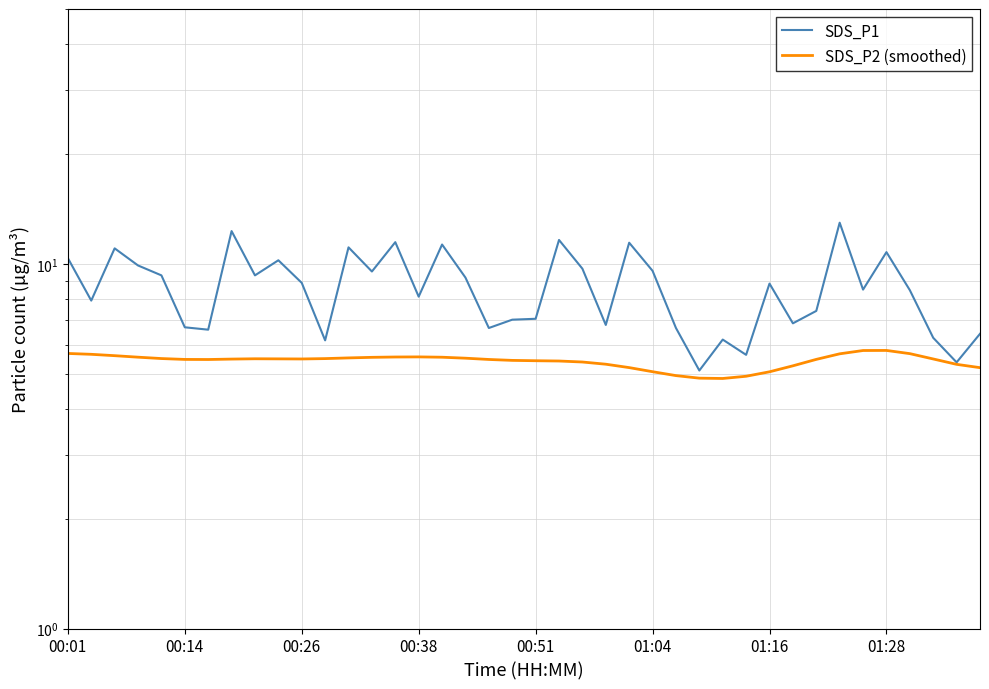

What is the difference between the maximum and minimum values in the SDS_P2 (smoothed) series?

0.9